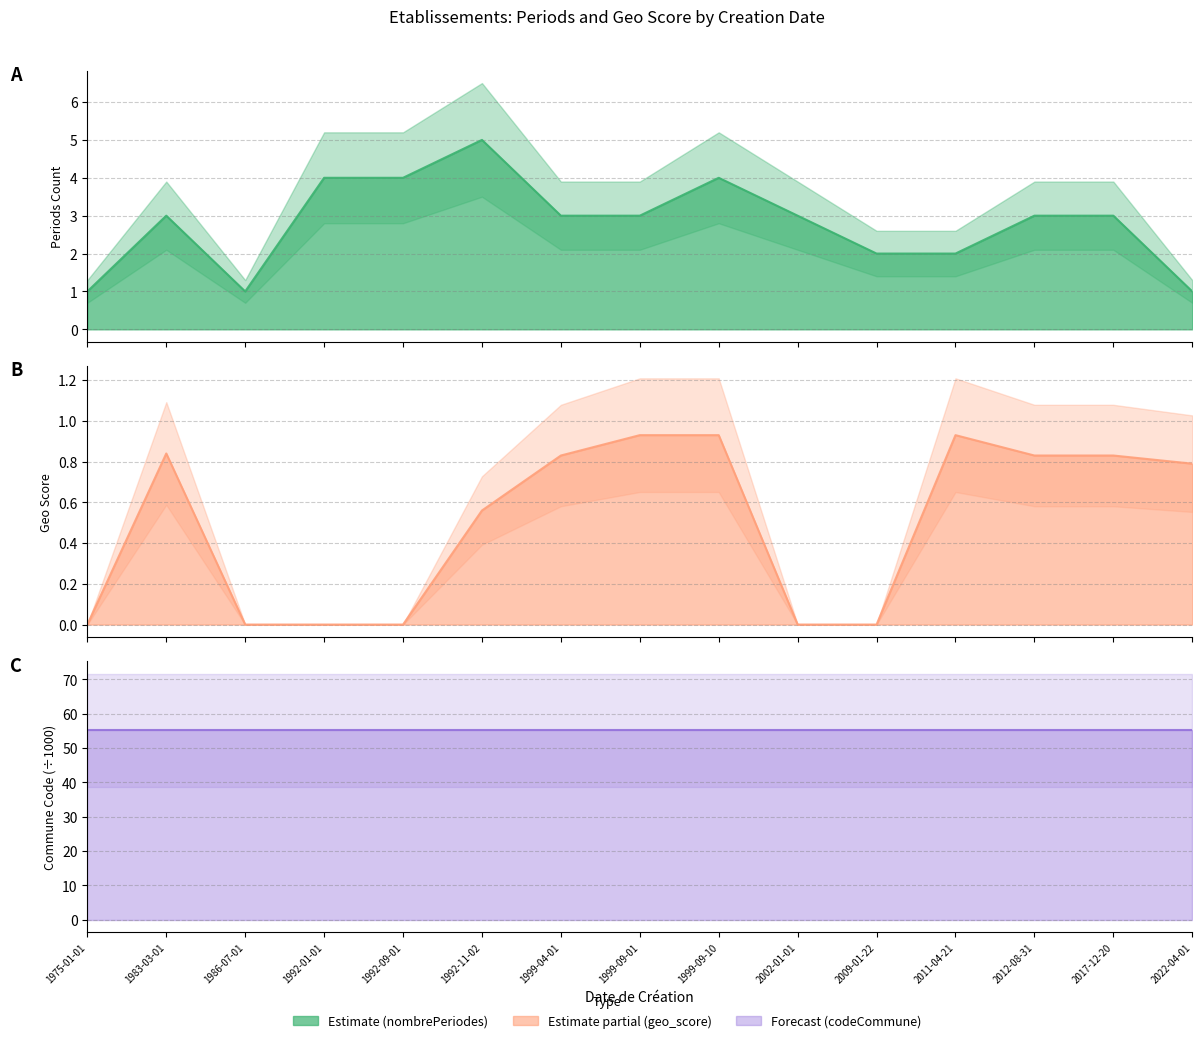

True or false: geo_score has a value of -0.6 at 1975-01-01.

False